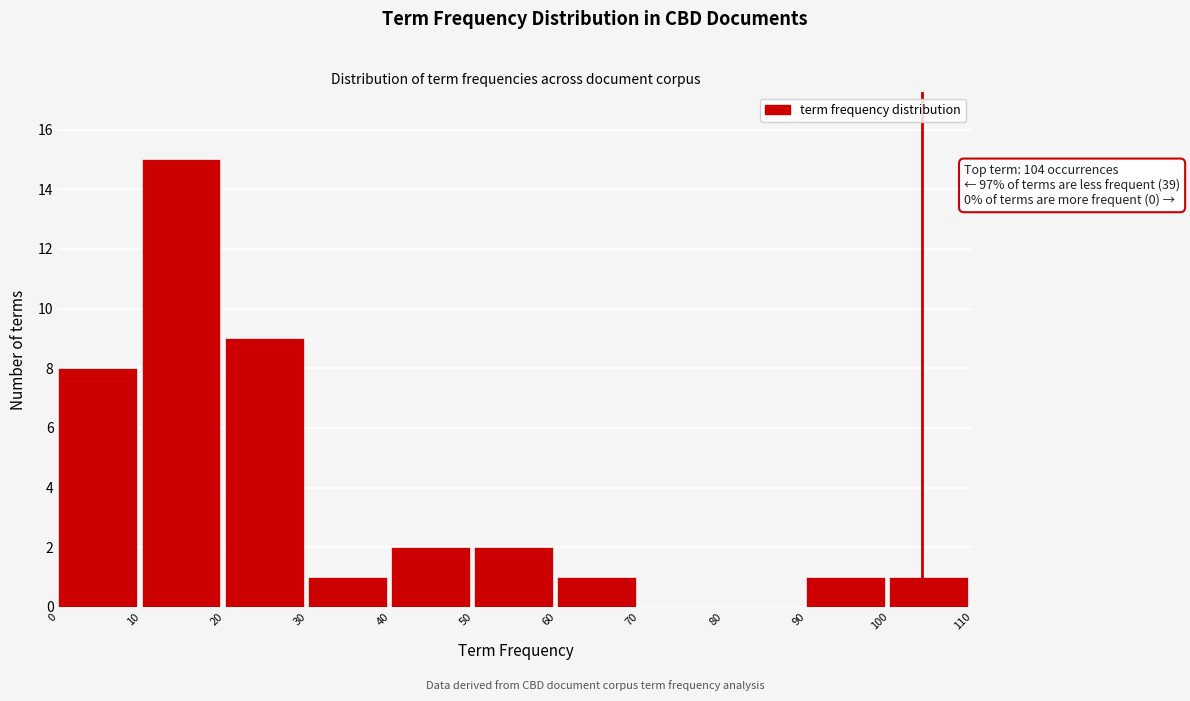

Which range on the x-axis has the tallest bar?

10 to 20